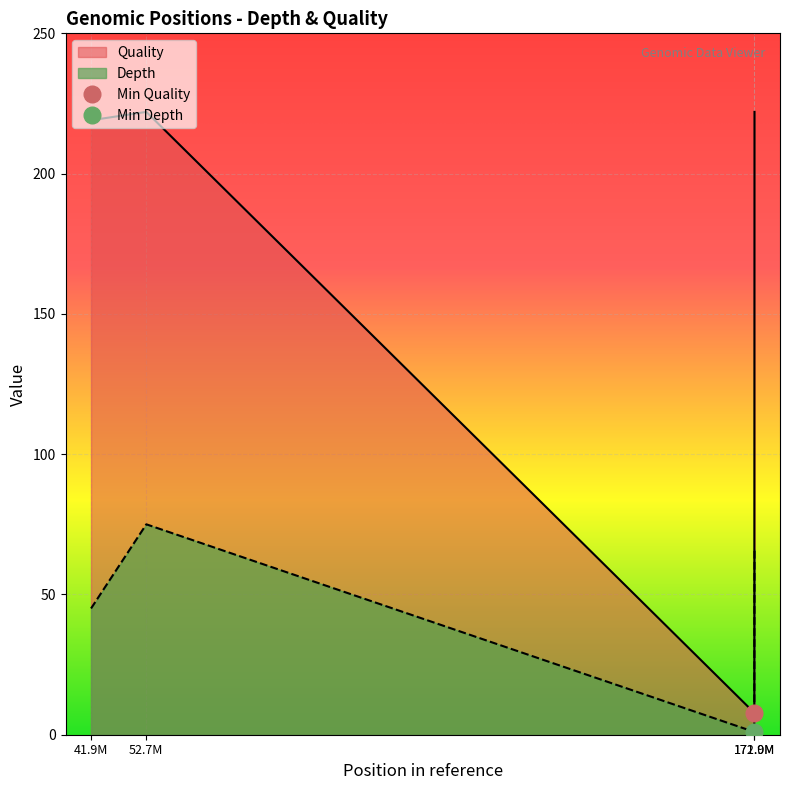

List the series in order of their peak value, highest first.

Quality, Depth